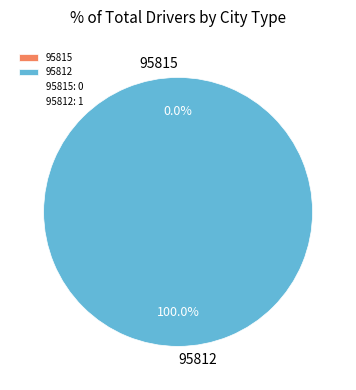

Does any single category account for the majority?

Yes